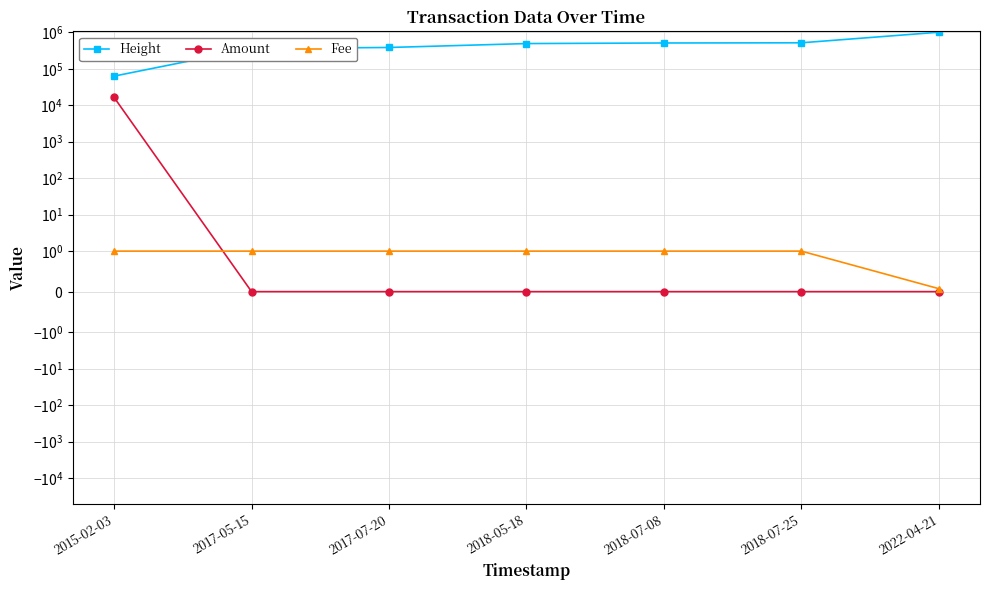

What is the sum of the Fee values at 2018-07-08 and 2017-07-20?

2.0